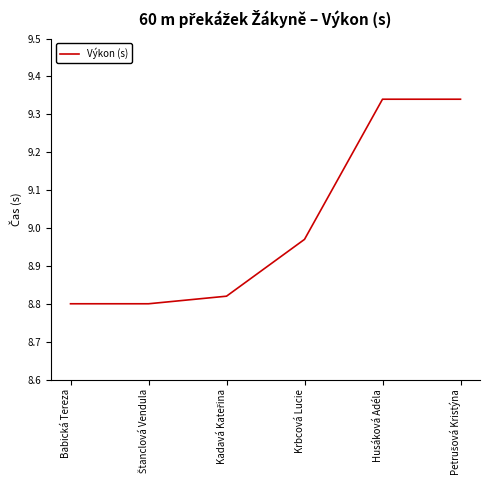

What is the ratio of the value at Krbcová Lucie to the value at Babická Tereza?

1.0